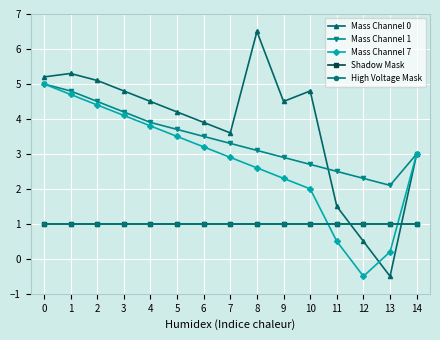

How many times do Mass Channel 0 and Shadow Mask cross each other?

2